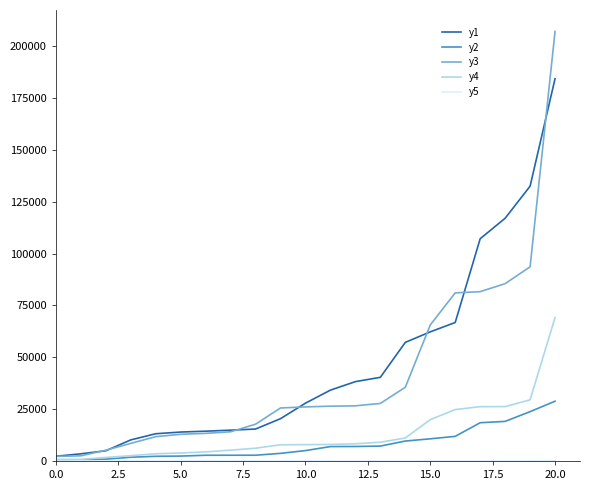

What is the maximum value shown in the chart?

207125